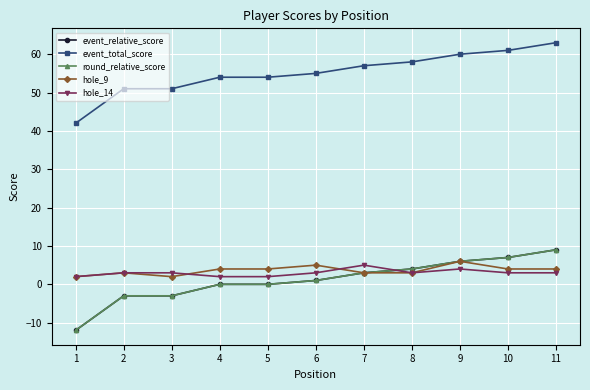

Is this an area chart (filled region under the line)?

No